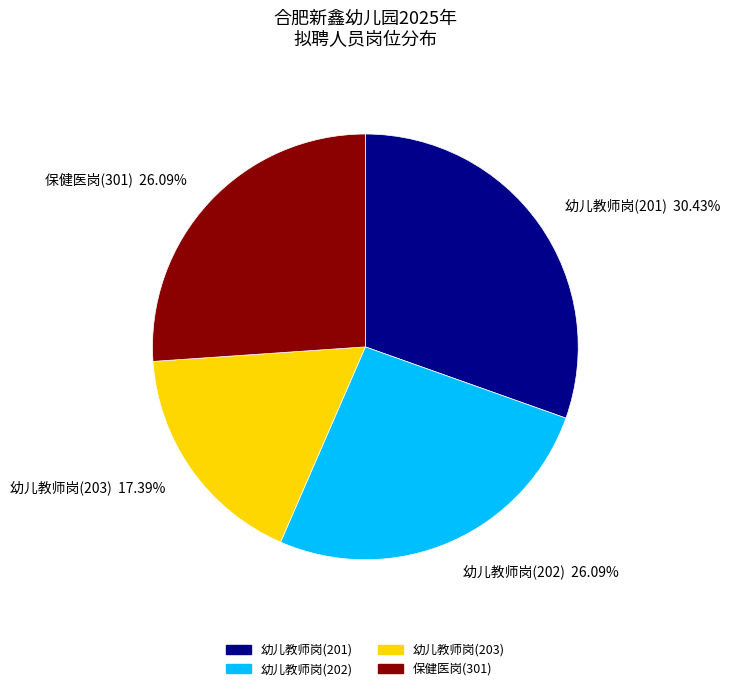

The 保健医岗(301) slice represents 26% of the pie. True or false?

True